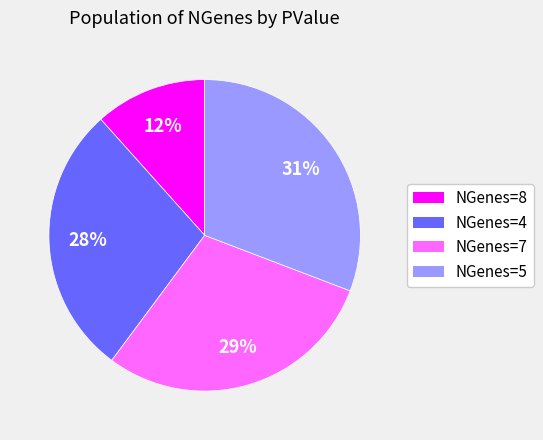

Is there a majority slice in this chart?

No